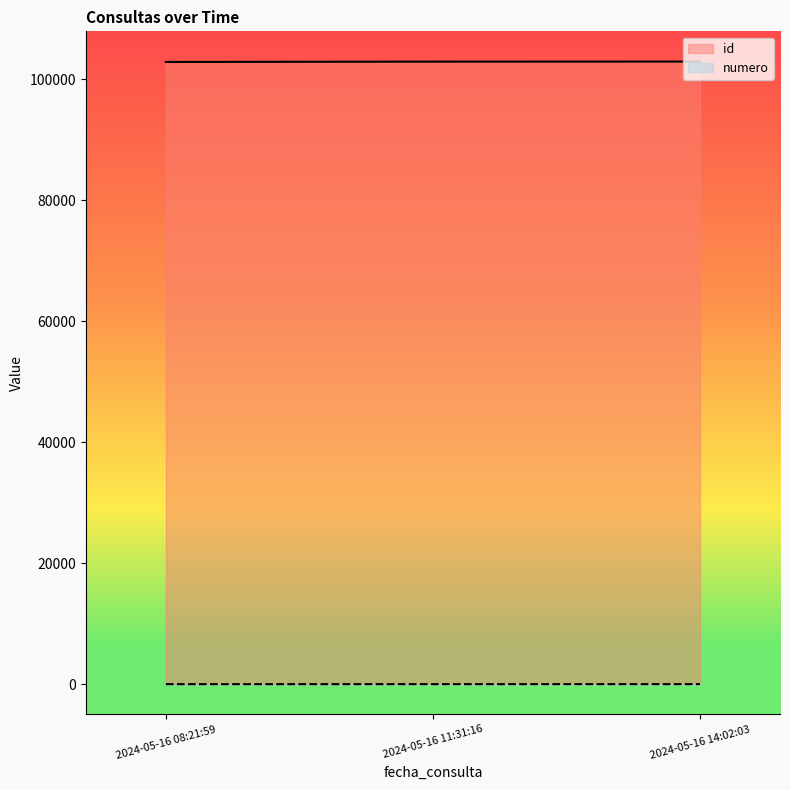

Is the value of numero at 2024-05-16 14:02:03 greater than the value of id at 2024-05-16 14:02:03?

No